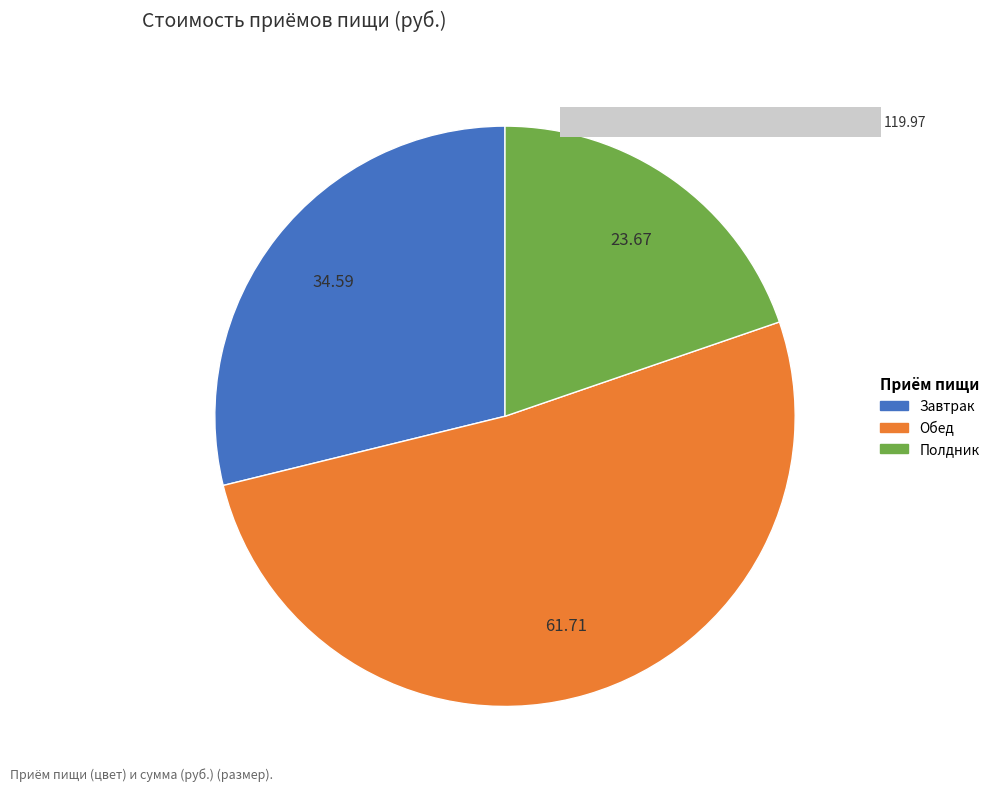

Rank the categories by value from highest to lowest.

Обед, Завтрак, Полдник